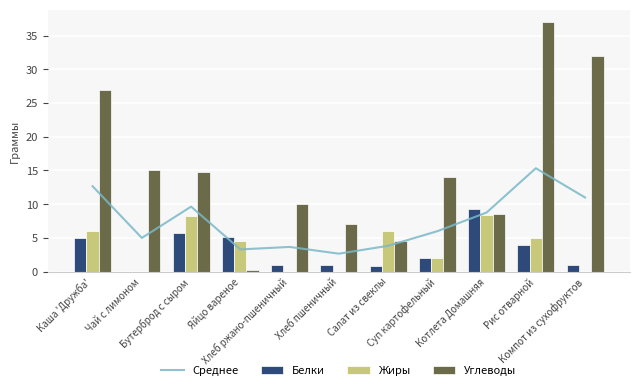

Reading left to right, list all the values displayed in this chart.

Среднее: Каша 'Дружба'=12.7	Чай с лимоном=5.0	Бутерброд с сыром=9.6	Яйцо вареное=3.3	Хлеб ржано-пшеничный=3.7	Хлеб пшеничный=2.7	Салат из свеклы=3.8	Суп картофельный=6.0	Котлета Домашняя=8.8	Рис отварной=15.3	Компот из сухофруктов=11.0
Белки: Каша 'Дружба'=5.0	Чай с лимоном=0.0	Бутерброд с сыром=5.8	Яйцо вареное=5.1	Хлеб ржано-пшеничный=1.0	Хлеб пшеничный=1.0	Салат из свеклы=0.8	Суп картофельный=2.0	Котлета Домашняя=9.3	Рис отварной=4.0	Компот из сухофруктов=1.0
Жиры: Каша 'Дружба'=6.1	Чай с лимоном=0.0	Бутерброд с сыром=8.3	Яйцо вареное=4.5	Хлеб ржано-пшеничный=0.0	Хлеб пшеничный=0.0	Салат из свеклы=6.1	Суп картофельный=2.0	Котлета Домашняя=8.4	Рис отварной=5.0	Компот из сухофруктов=0.0
Углеводы: Каша 'Дружба'=26.9	Чай с лимоном=15.0	Бутерброд с сыром=14.8	Яйцо вареное=0.3	Хлеб ржано-пшеничный=10.0	Хлеб пшеничный=7.0	Салат из свеклы=4.6	Суп картофельный=14.0	Котлета Домашняя=8.6	Рис отварной=37.0	Компот из сухофруктов=32.0